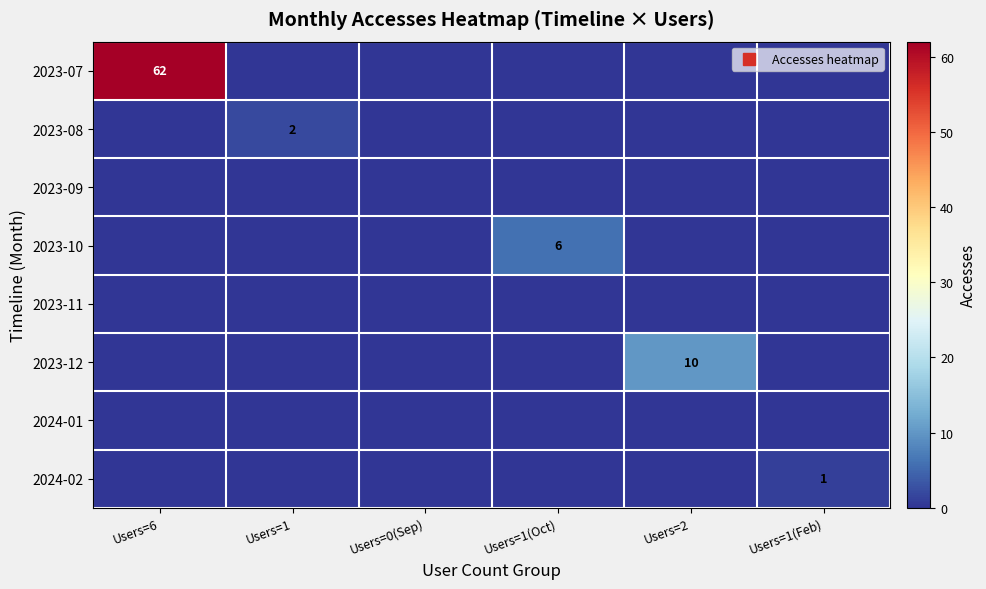

How many series are shown in this chart?

8